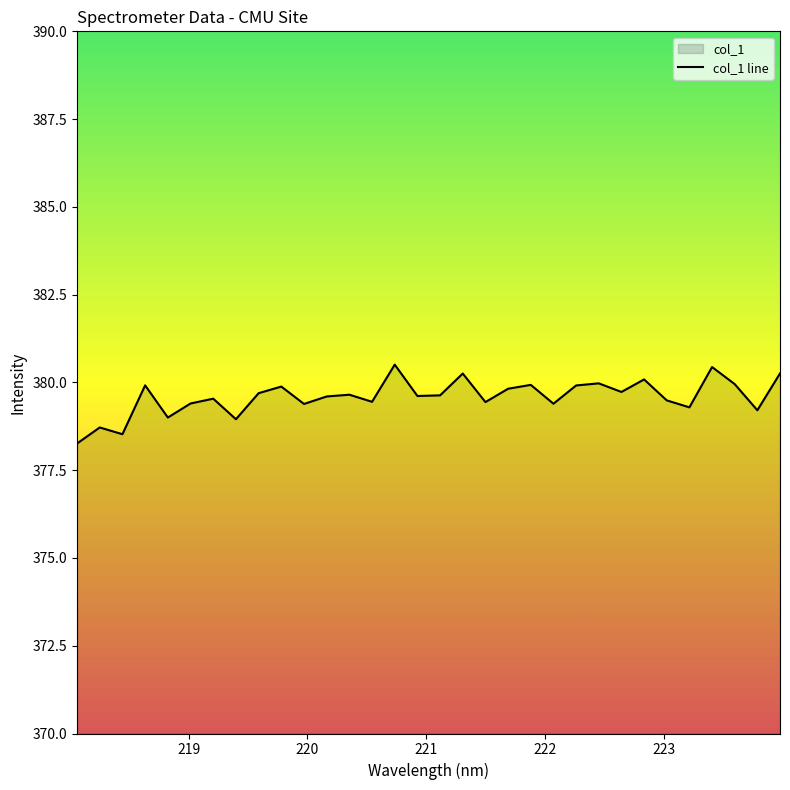

What is the difference between the maximum and minimum values?

2.2